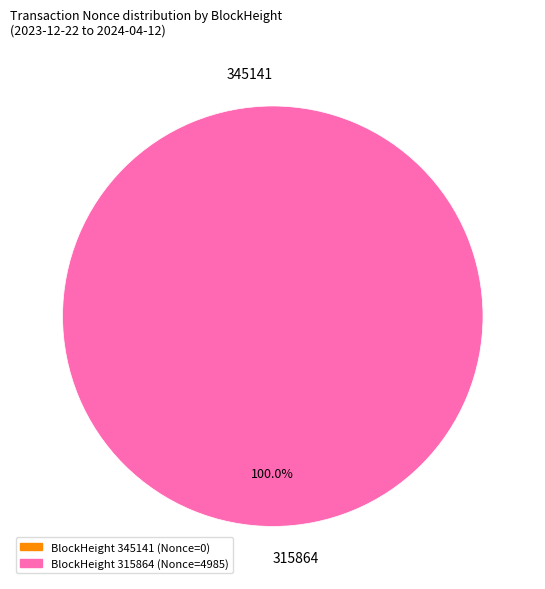

The 345141 slice represents 1% of the pie. True or false?

False